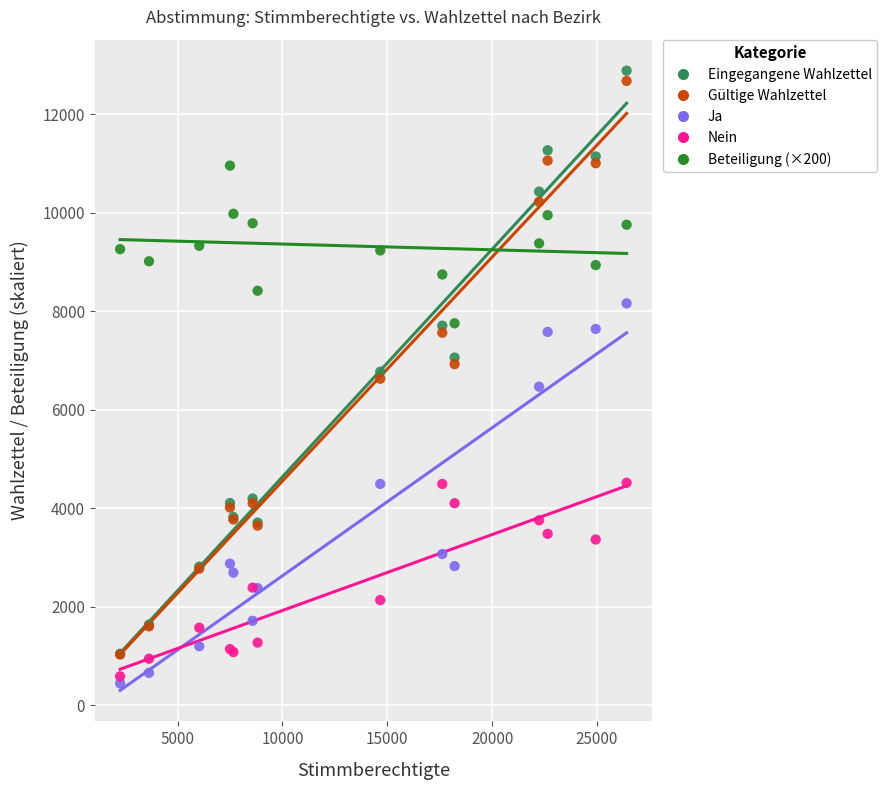

What are all the series names shown in the legend?

Eingegangene Wahlzettel, Gültige Wahlzettel, Ja, Nein, Beteiligung (×200)